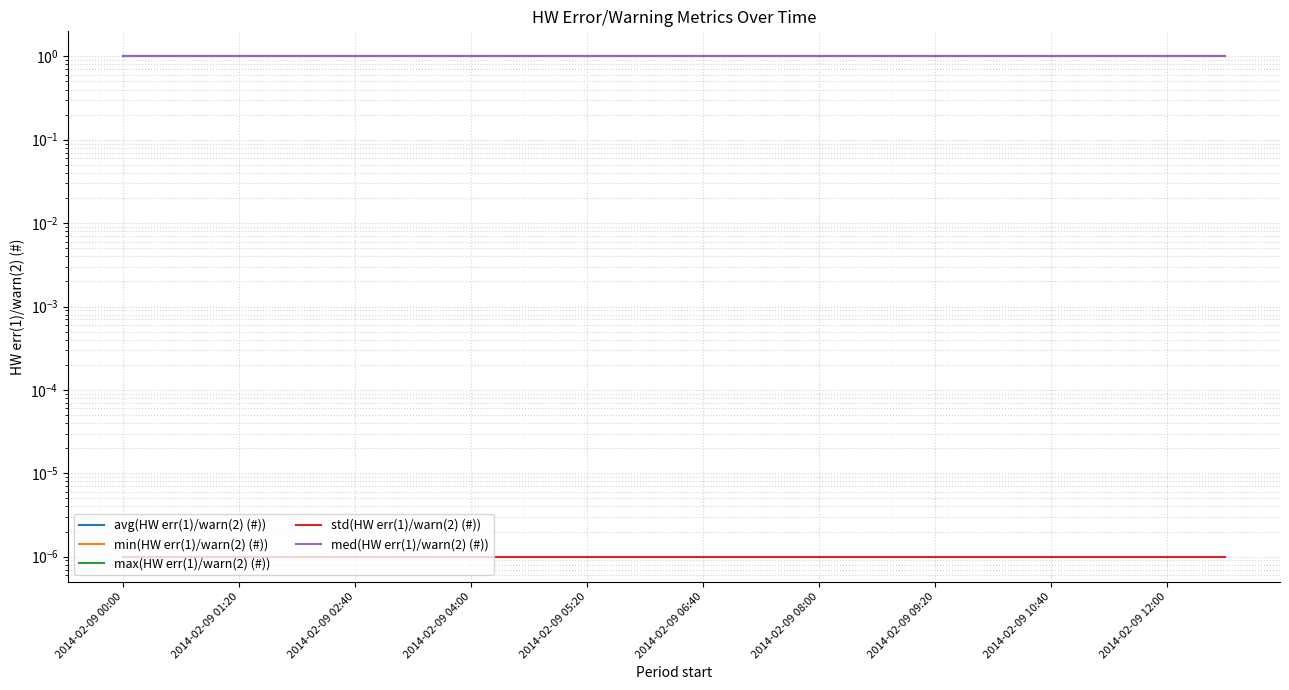

What is the approximate value of med(HW err(1)/warn(2) (#)) at 2014-02-09 12:00?

1.0